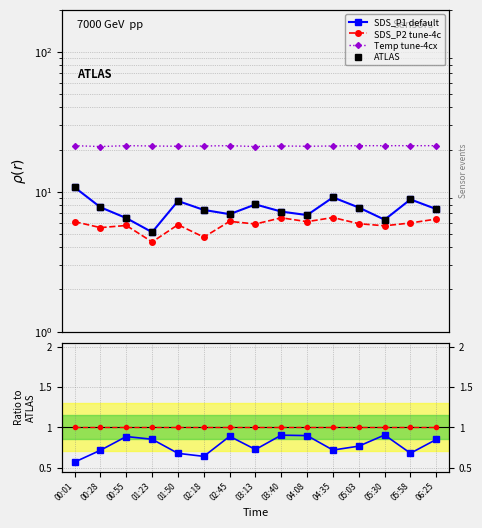

At which category is the sum across all series the highest?

00:01